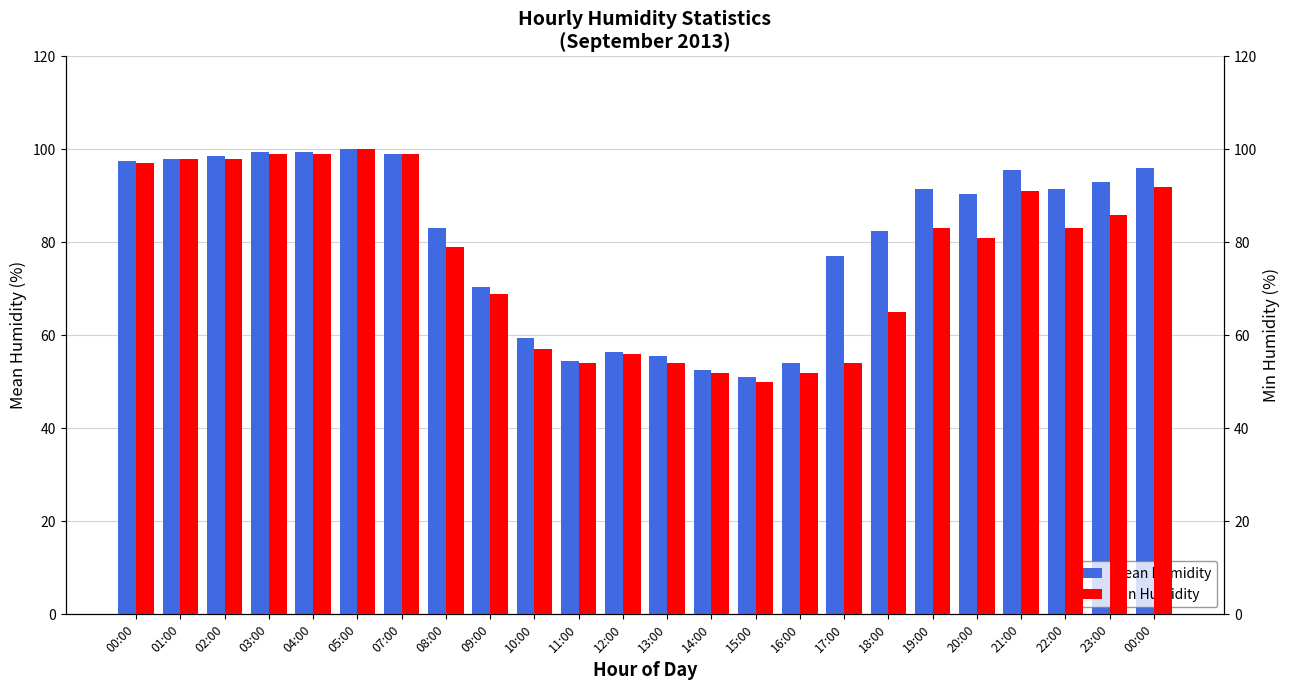

What is the spread (max minus min) of values at 22:00?

8.5